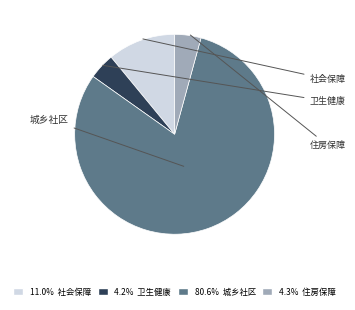

Does any single category account for the majority?

Yes